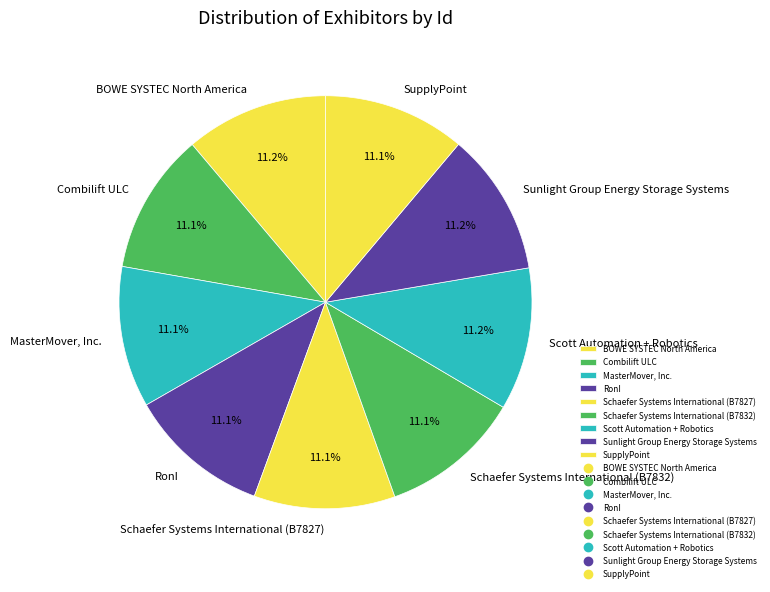

Count the number of slices in the pie.

9